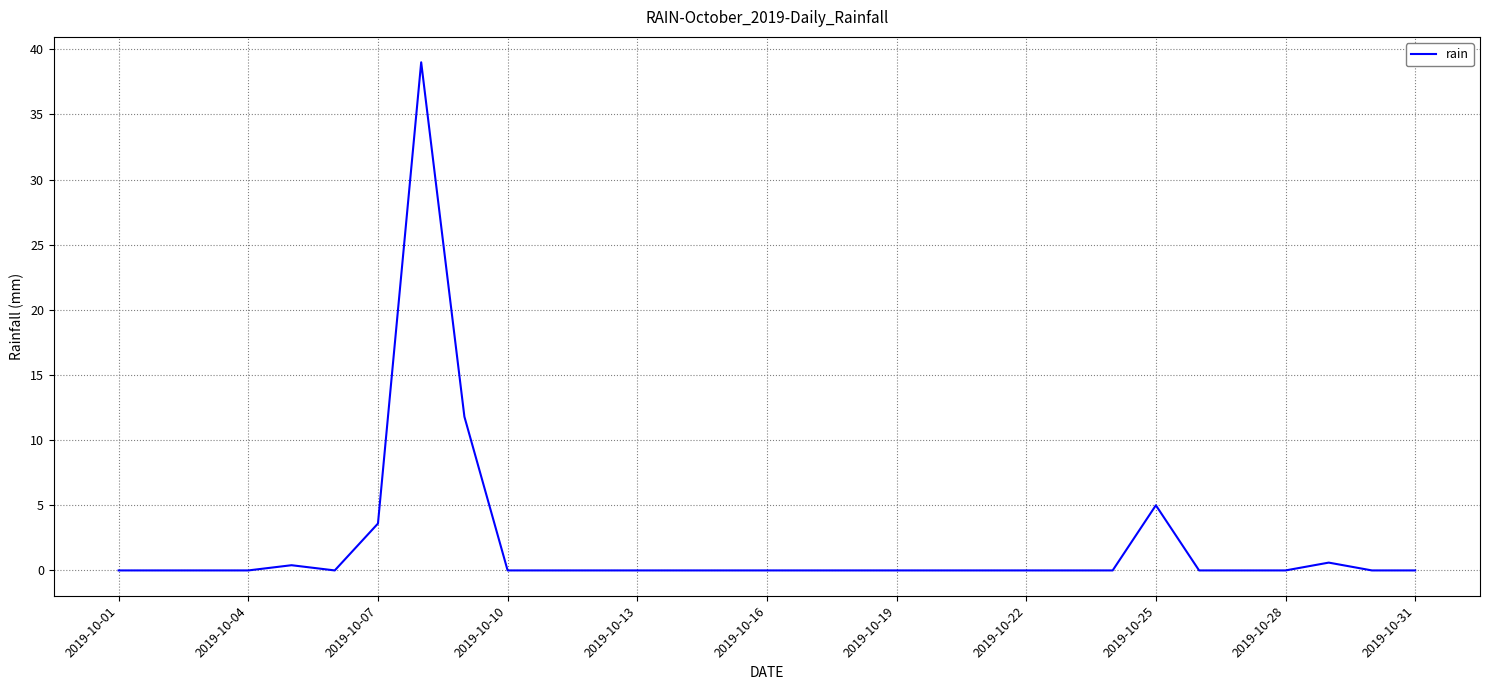

What is the greatest value displayed?

39.0